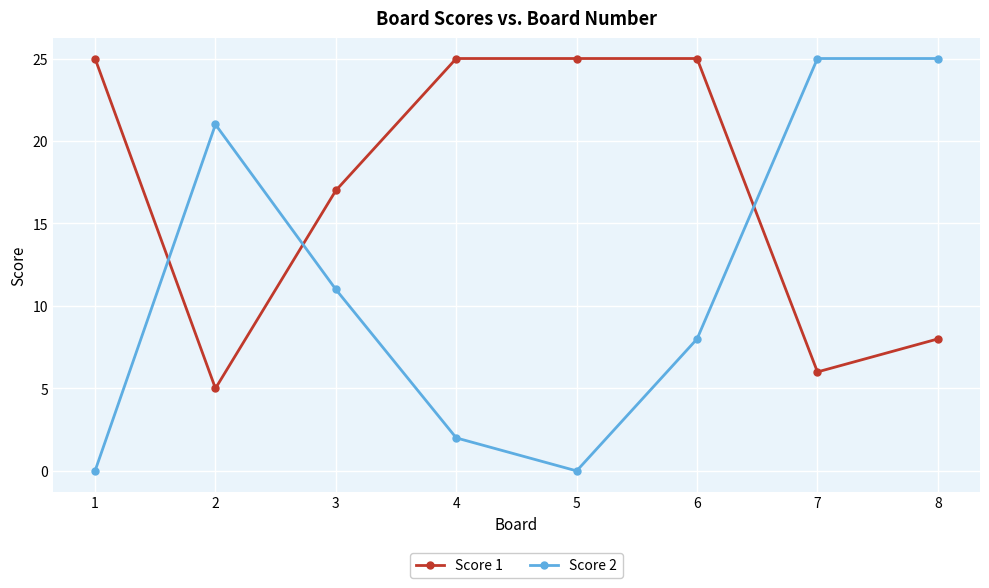

Between 2 and 4, which series saw the biggest shift?

Score 1